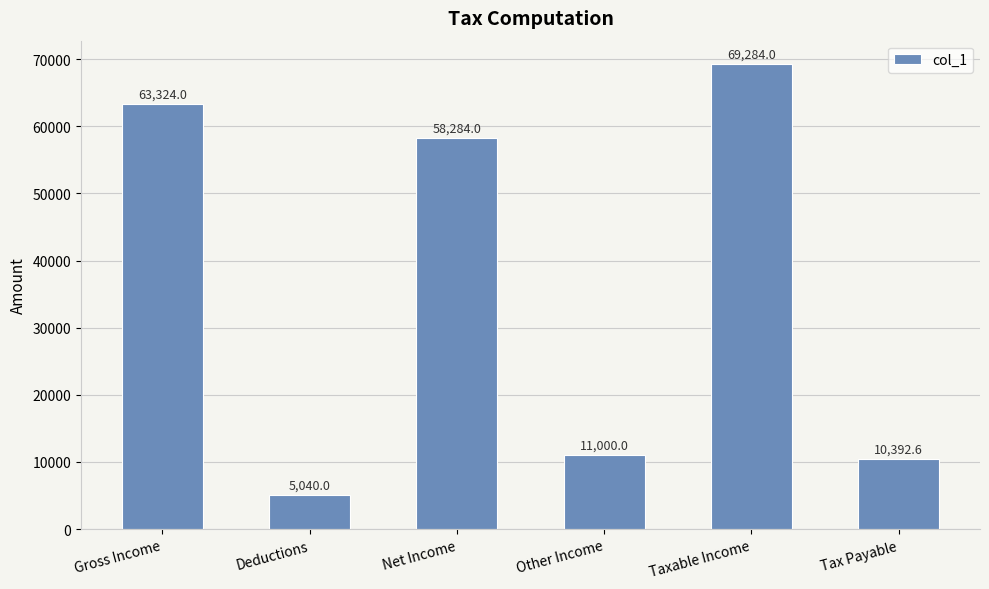

Count the number of data series in this chart.

1